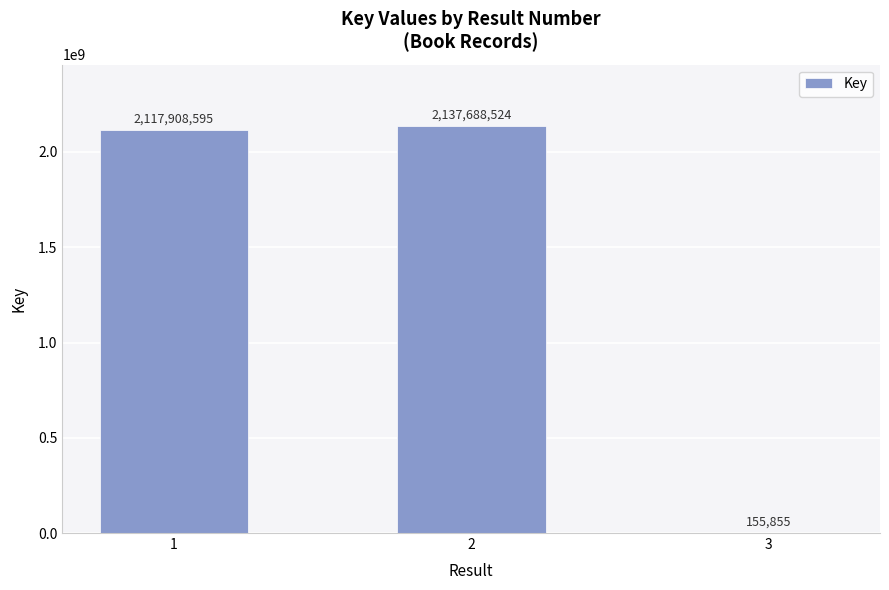

Reading right to left, transcribe all the data shown in this chart.

3=155855	2=2137688524	1=2117908595